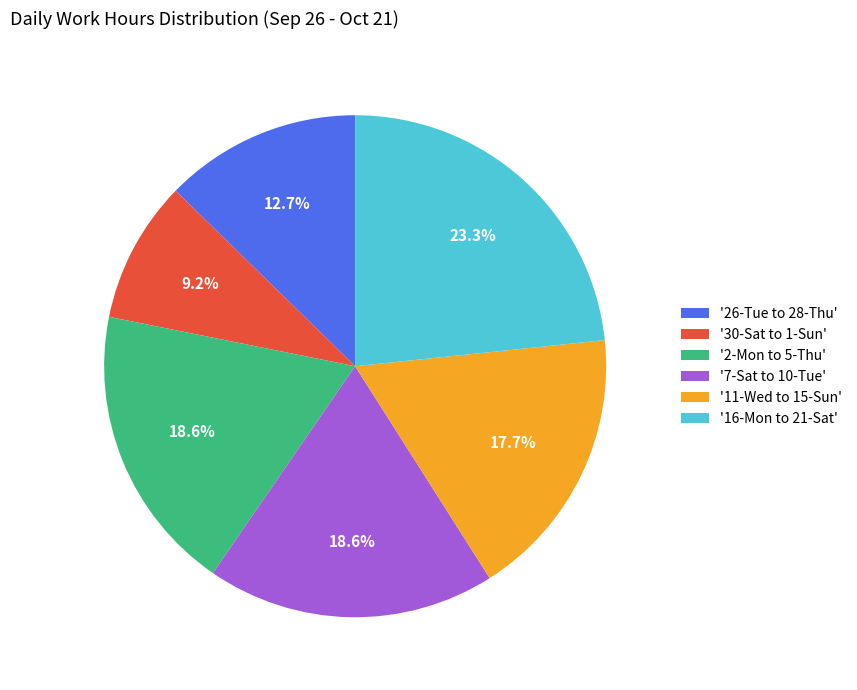

What percentage is NOT represented by '16-Mon to 21-Sat'?

76.7%